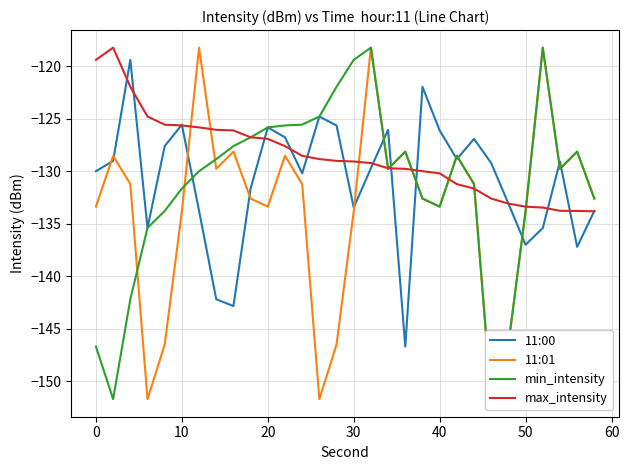

What are all the series names shown in the legend?

11:00, 11:01, min_intensity, max_intensity